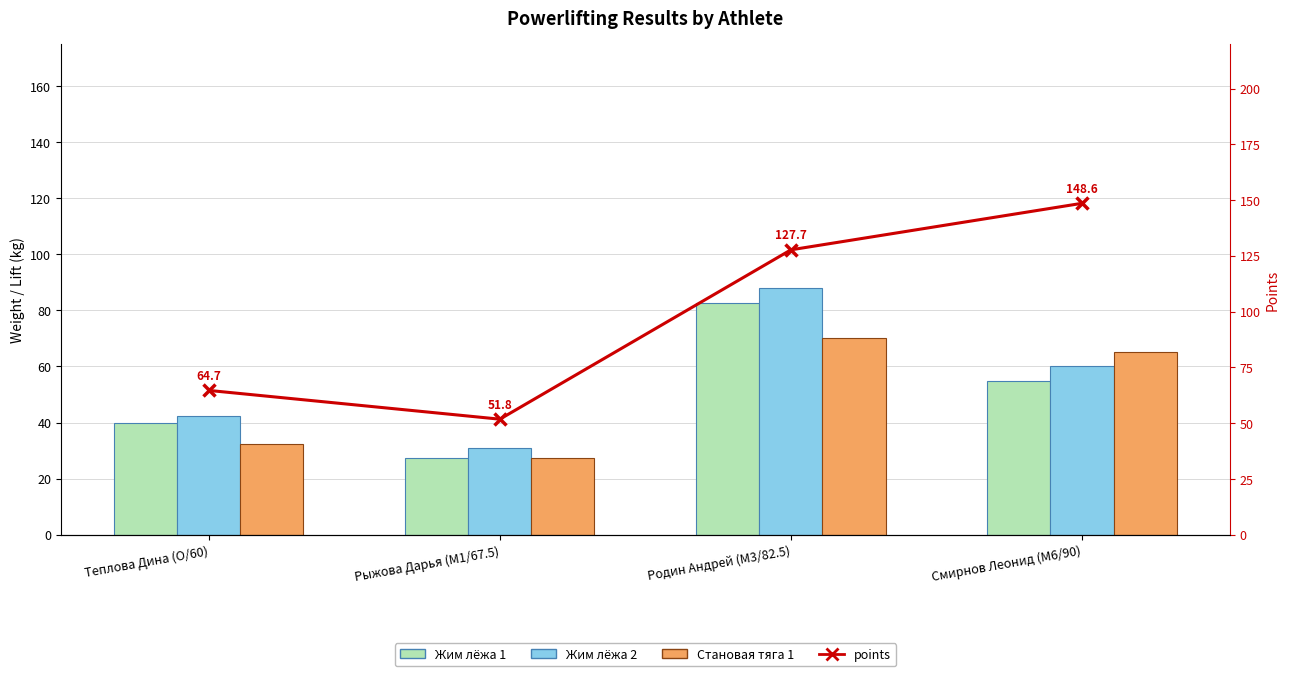

At which category is the sum across all series the highest?

Родин Андрей (M3/82.5)